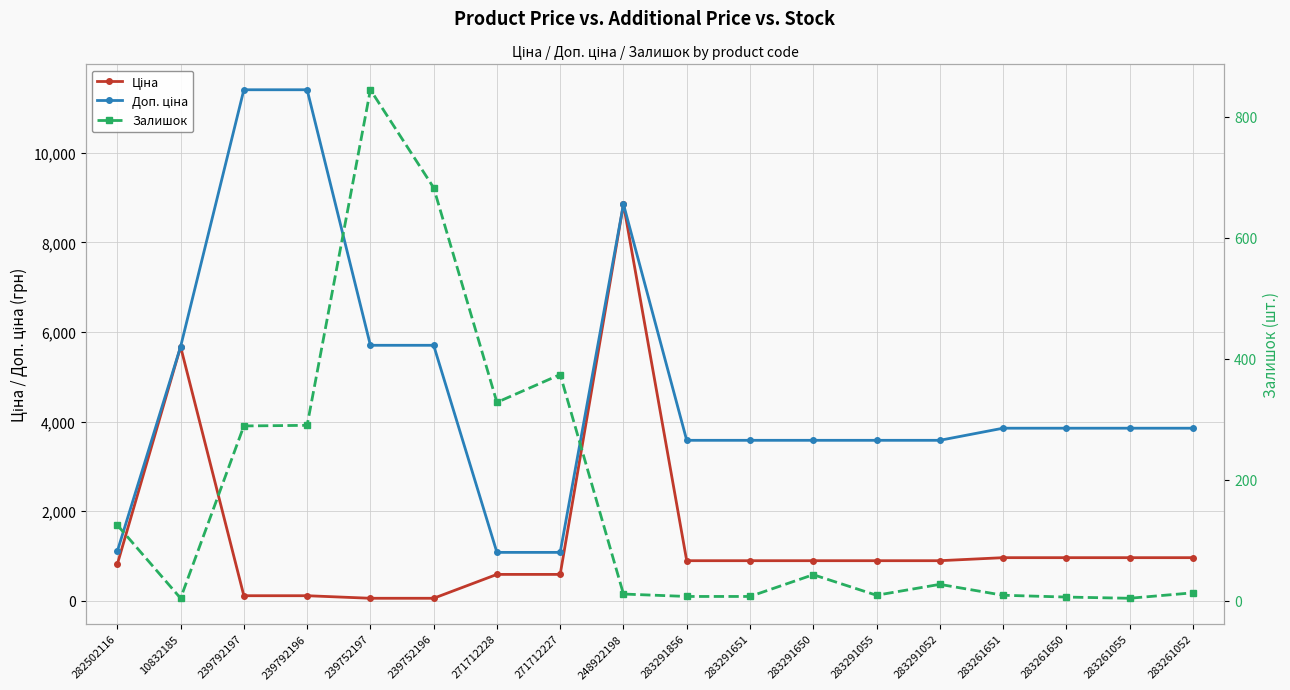

What is the total value across all series at 283261650?

4823.6